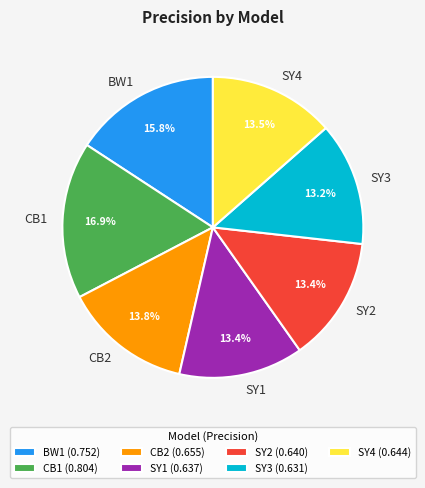

Does CB1 (0.804) account for over 50% of the chart?

No